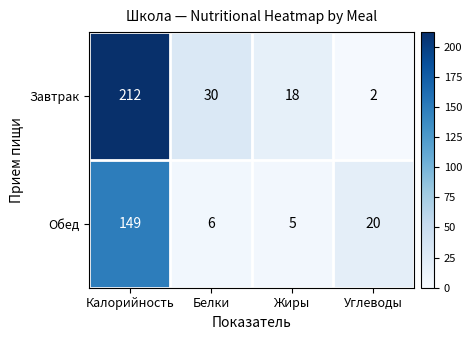

Reading left to right, what are all the values shown in this chart?

Завтрак: 212	30	18	2
Обед: 149	6	5	20